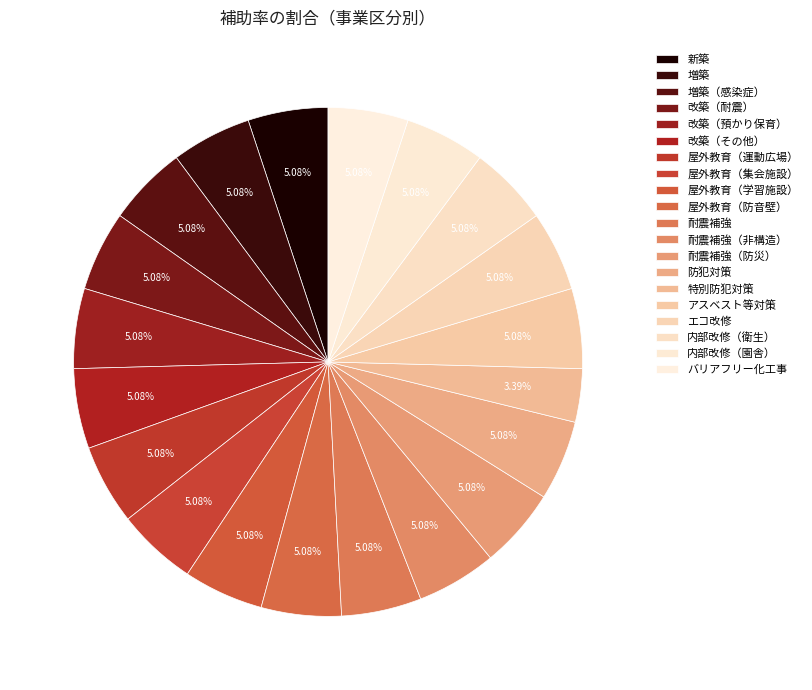

Is the sum of 増築 and 屋外教育（防音壁） greater than half?

No